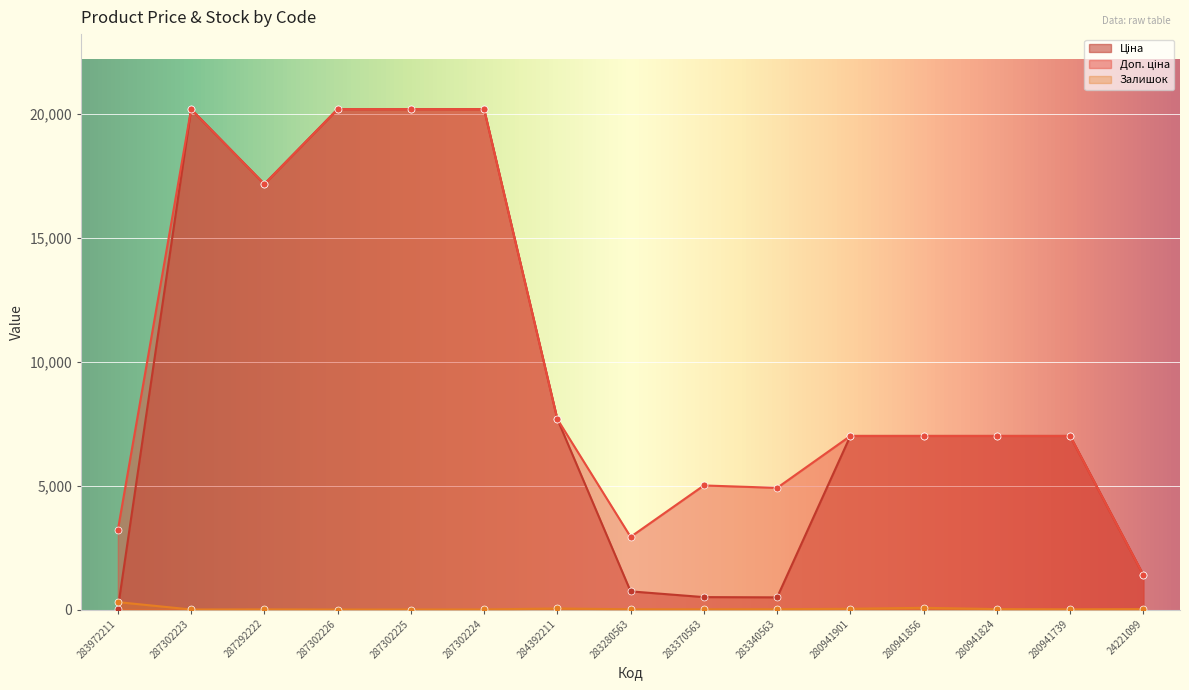

What is the label of the 4th point from the left?

287302226